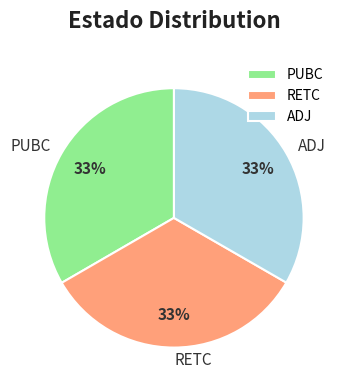

Is there a majority slice in this chart?

No